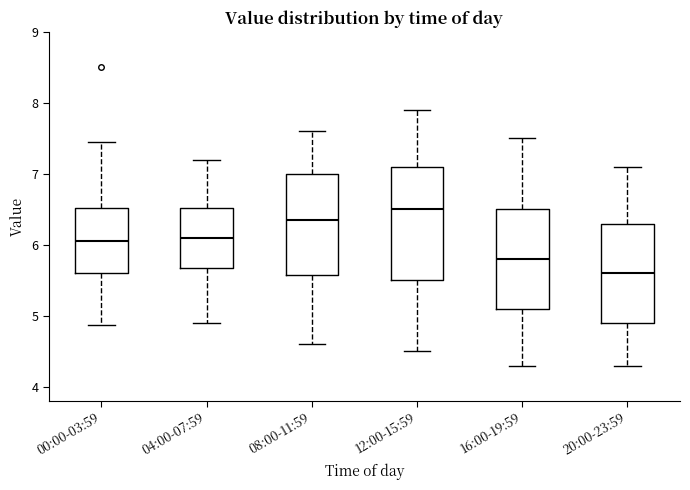

Which box has the lowest median line?

20:00-23:59